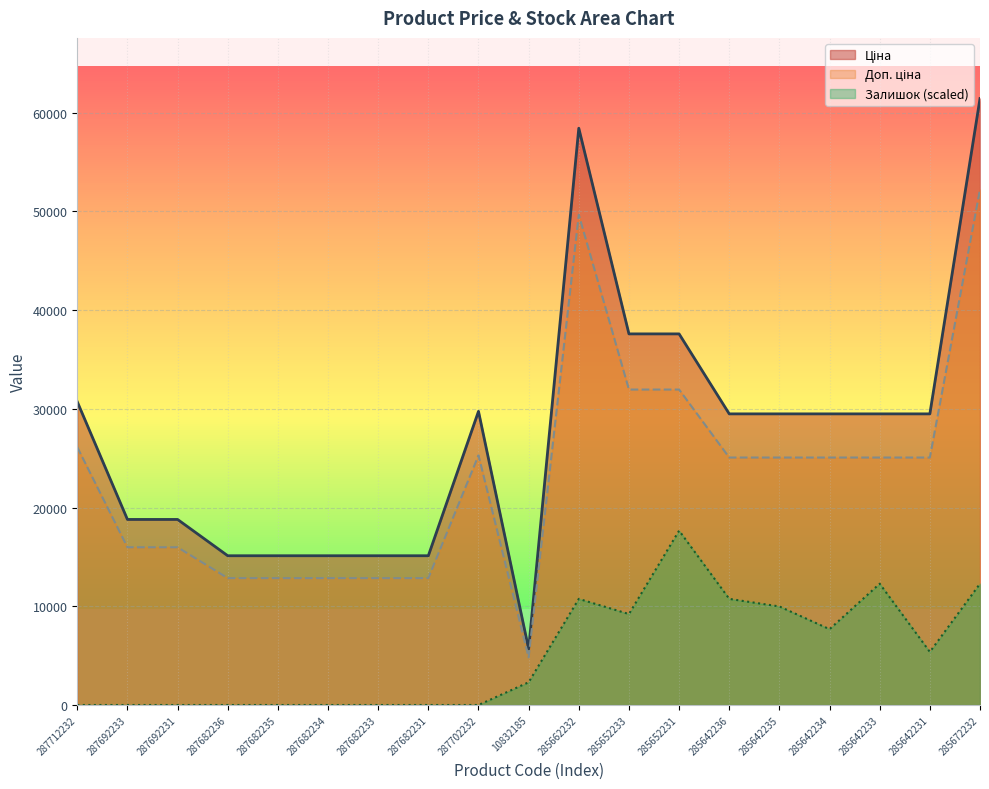

Reading left to right, what are all the values shown in this chart?

Ціна: 30717.1	18796.8	18796.8	15120.0	15120.0	15120.0	15120.0	15120.0	29747.2	5673.8	58426.5	37593.6	37593.6	29491.5	29491.5	29491.5	29491.5	29491.5	61434.3
Доп. ціна: 26109.6	15977.3	15977.3	12852.0	12852.0	12852.0	12852.0	12852.0	25285.2	4822.7	49662.6	31954.6	31954.6	25067.8	25067.8	25067.8	25067.8	25067.8	52219.1
Залишок: 0.0	0.0	0.0	0.0	0.0	0.0	0.0	0.0	0.0	2303.8	10751.0	9215.1	17662.3	10751.0	9983.1	7679.3	12286.9	5375.5	12286.9